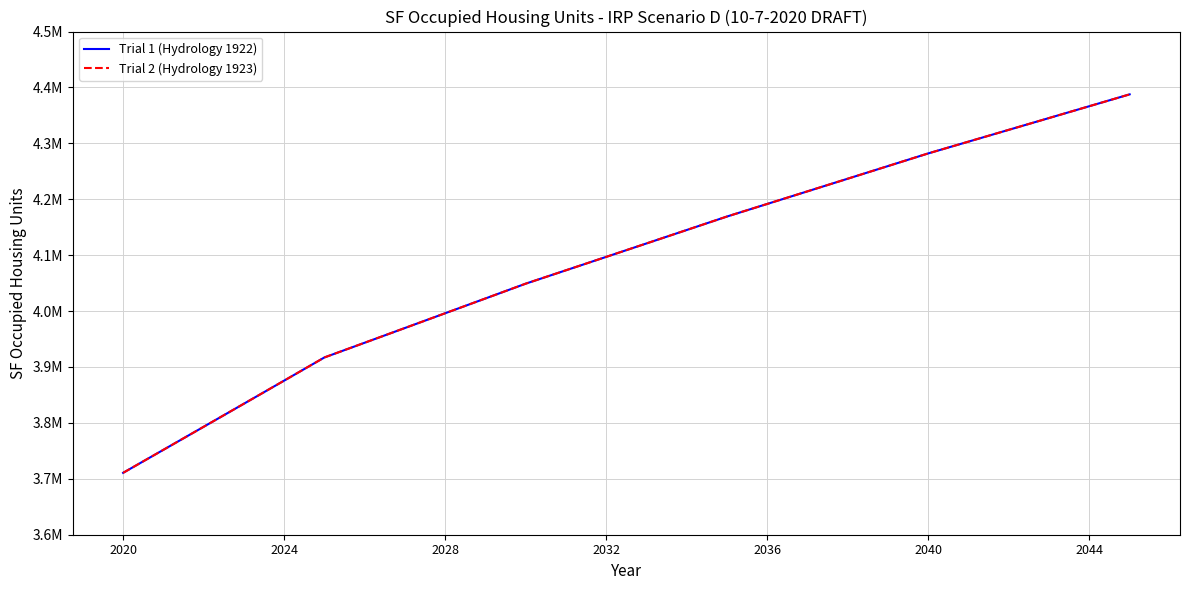

True or false: Trial 1 (Hydrology 1922) has more than 1 interior local peaks.

False